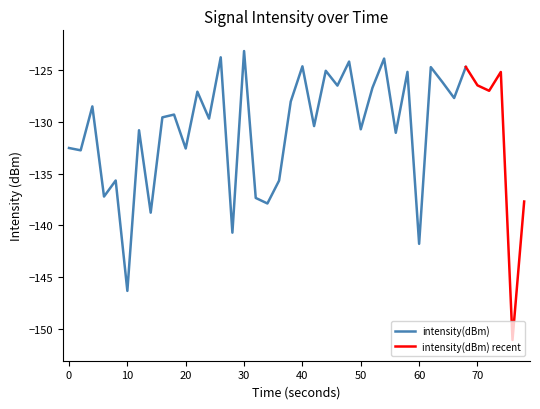

List the labels in order of value, largest first.

15, 13, 27, 24, 20, 34, 31, 22, 29, 37, 32, 35, 23, 26, 36, 11, 33, 19, 2, 9, 8, 12, 21, 25, 6, 28, 0, 10, 1, 4, 18, 3, 16, 39, 17, 7, 14, 30, 5, 38